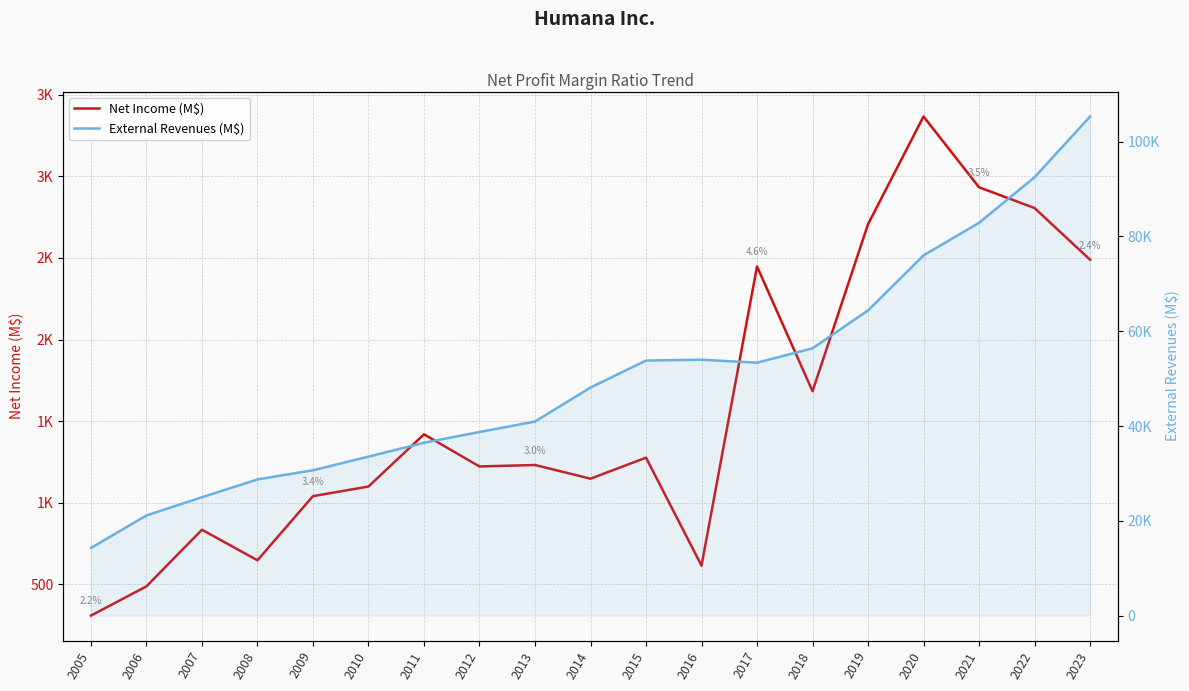

Which has a higher value, 2014 or 2013?

2013